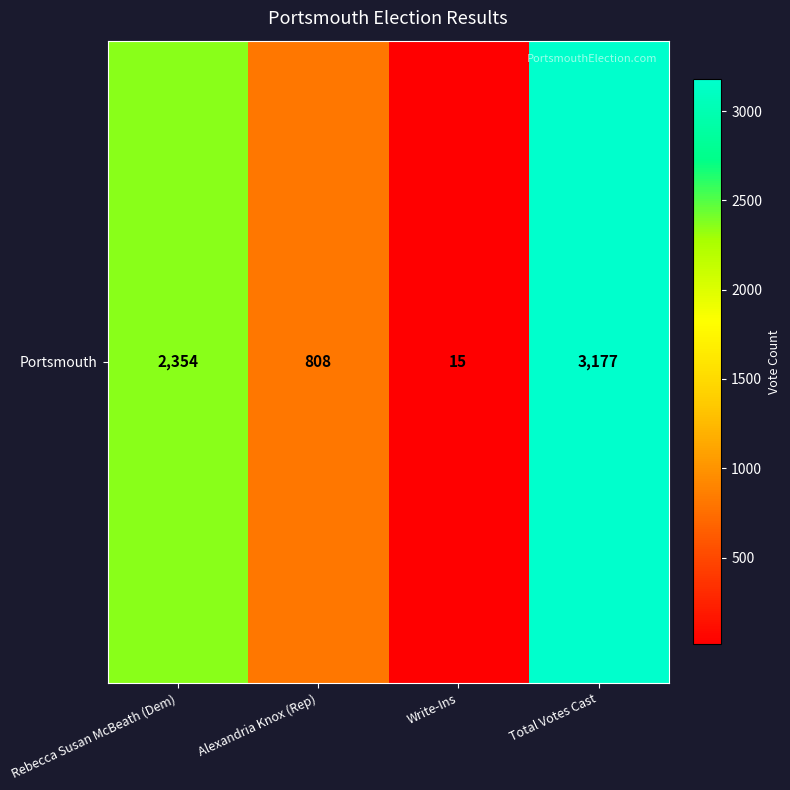

What is the minimum value shown in the chart?

15